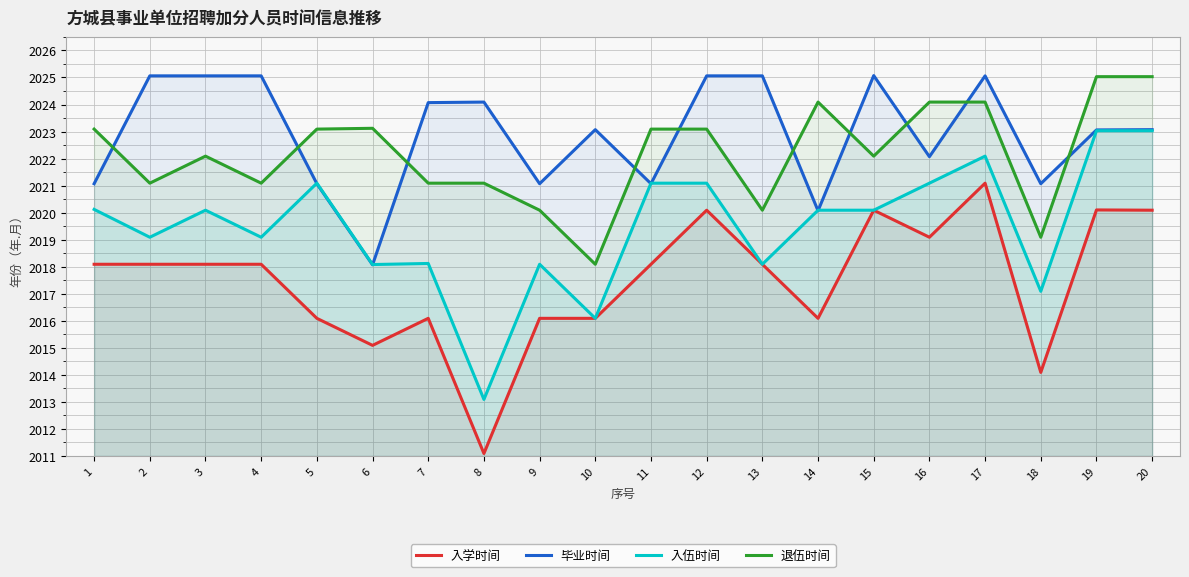

True or false: 入学时间 and 入伍时间 intersect in this chart.

False